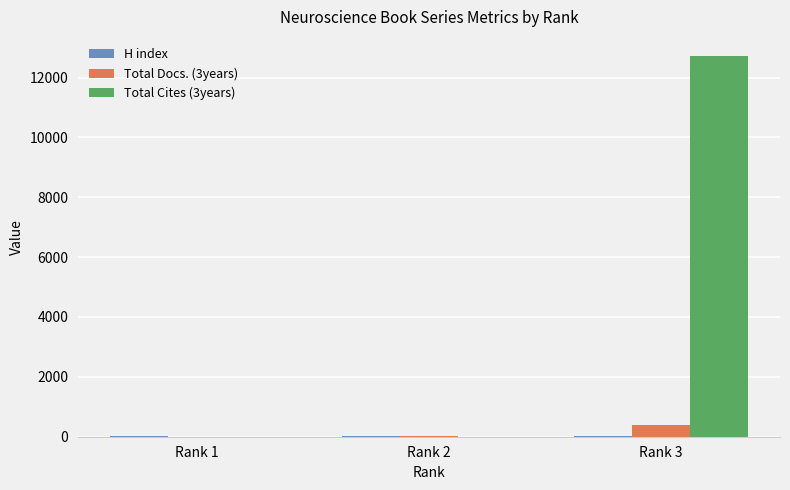

Which label corresponds to the largest value in the chart?

Rank 3